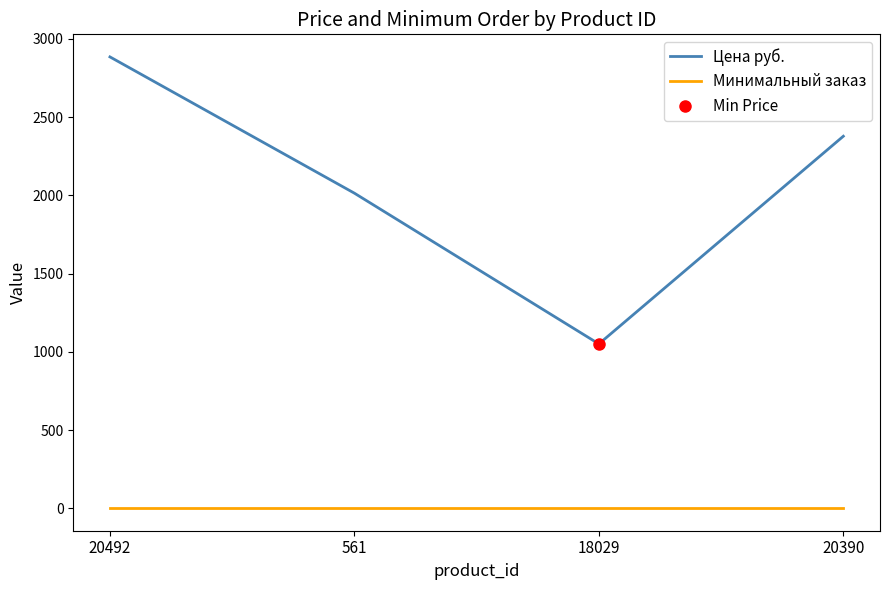

What position from the left is 18029?

3